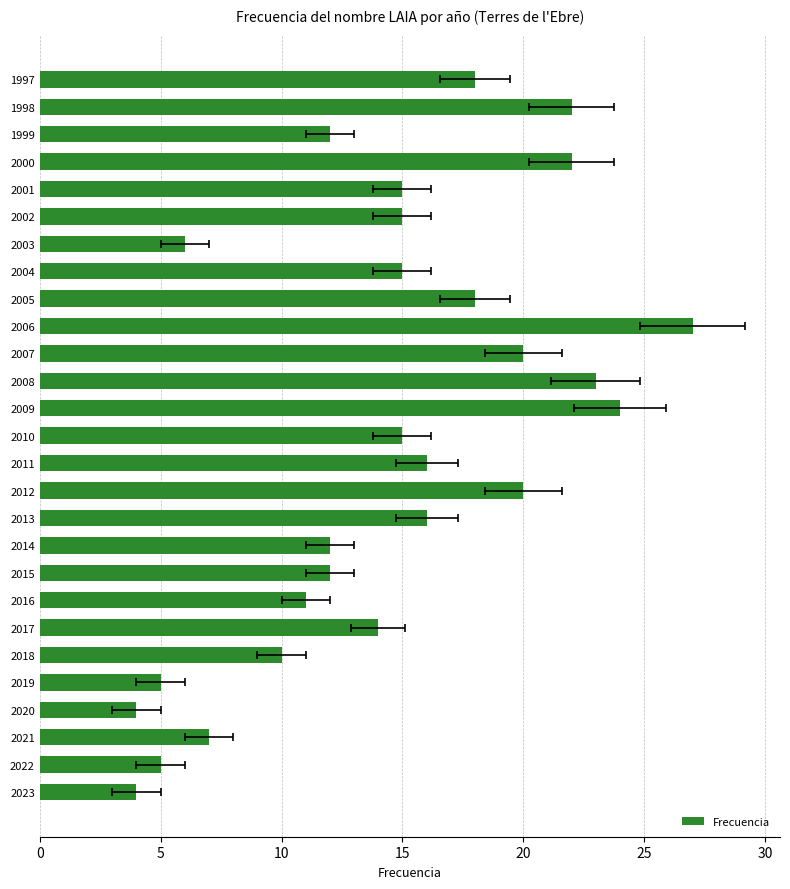

Does the chart contain any negative values?

No